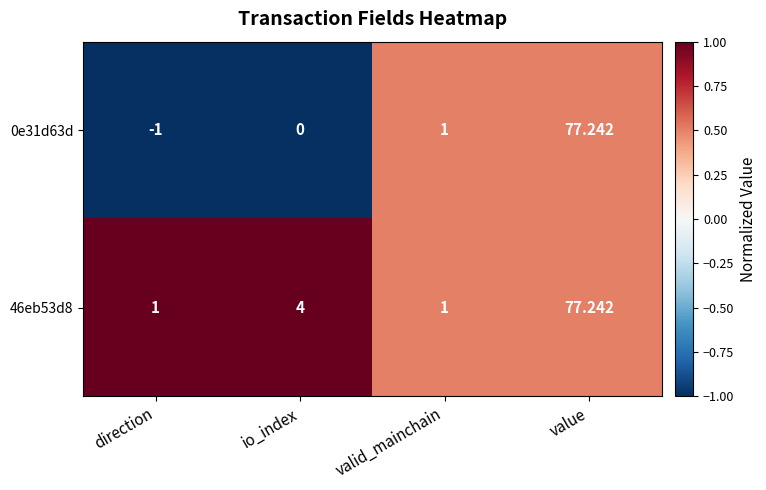

List the series in order of their overall mean, highest first.

46eb53d8, 0e31d63d